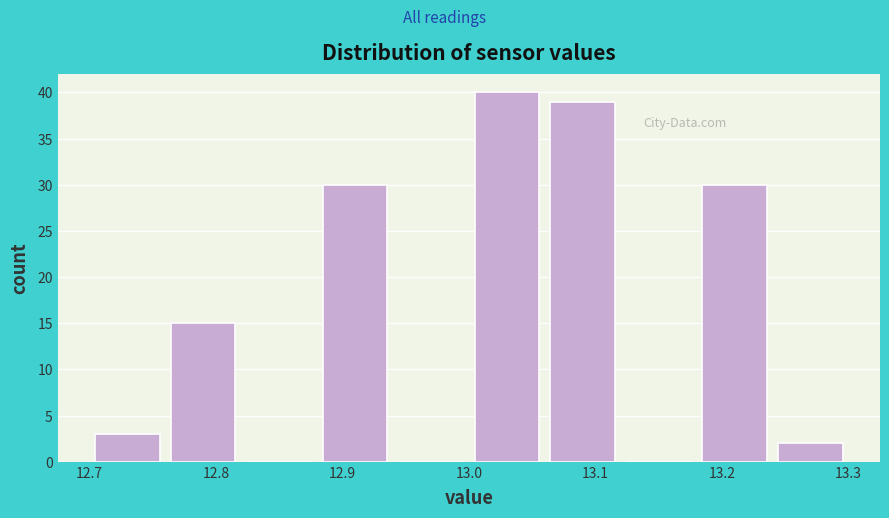

Reading left to right, list every bar in this chart as the range it spans on the x-axis followed by its height. The values are not printed on the chart, so give them approximately, as read against the axis.

12.70 to 12.76: 3
12.76 to 12.82: 15
12.82 to 12.88: 0
12.88 to 12.94: 30
12.94 to 13.00: 0
13.00 to 13.06: 40
13.06 to 13.12: 39
13.12 to 13.18: 0
13.18 to 13.24: 30
13.24 to 13.30: 2